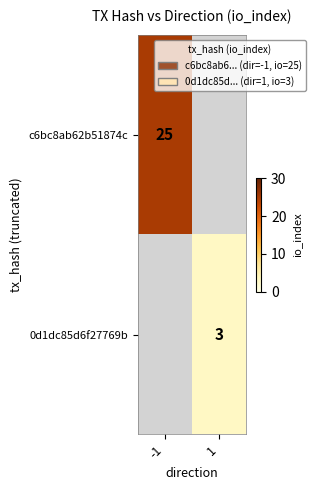

At how many categories does at least one series exceed 12?

1